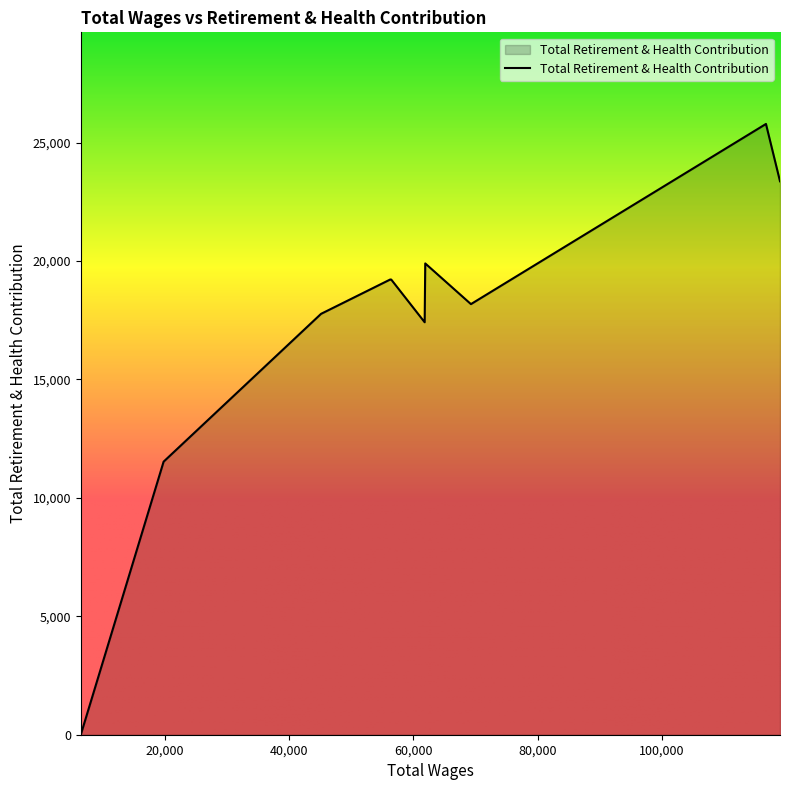

How many distinct data groups are displayed?

1